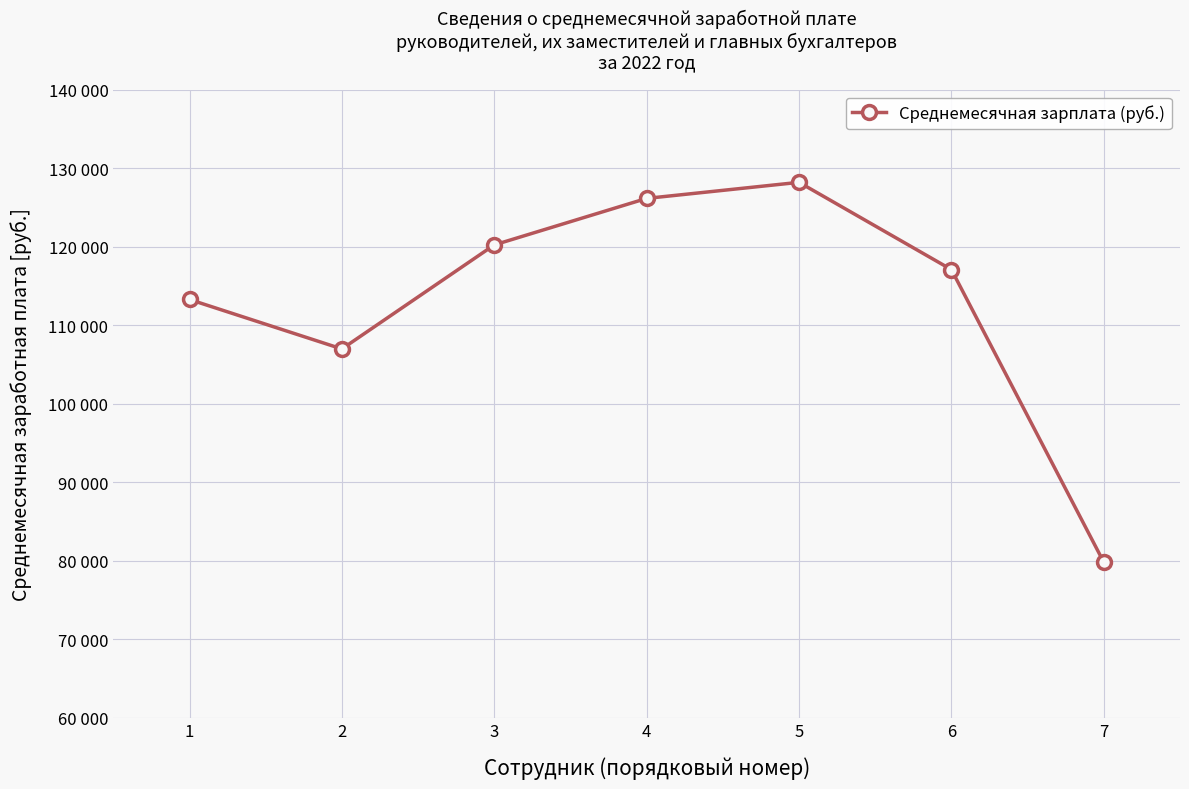

Does the chart have visible grid lines?

Yes